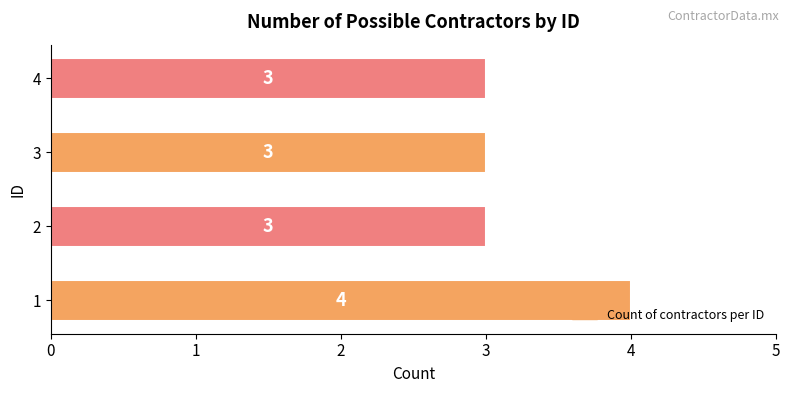

Are the bars horizontal?

Yes